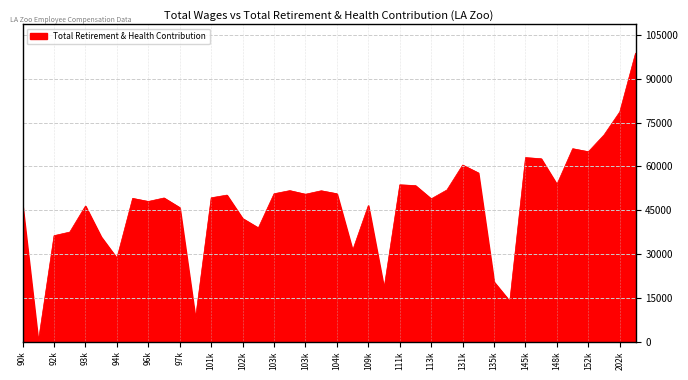

How many lines are shown in the chart?

1